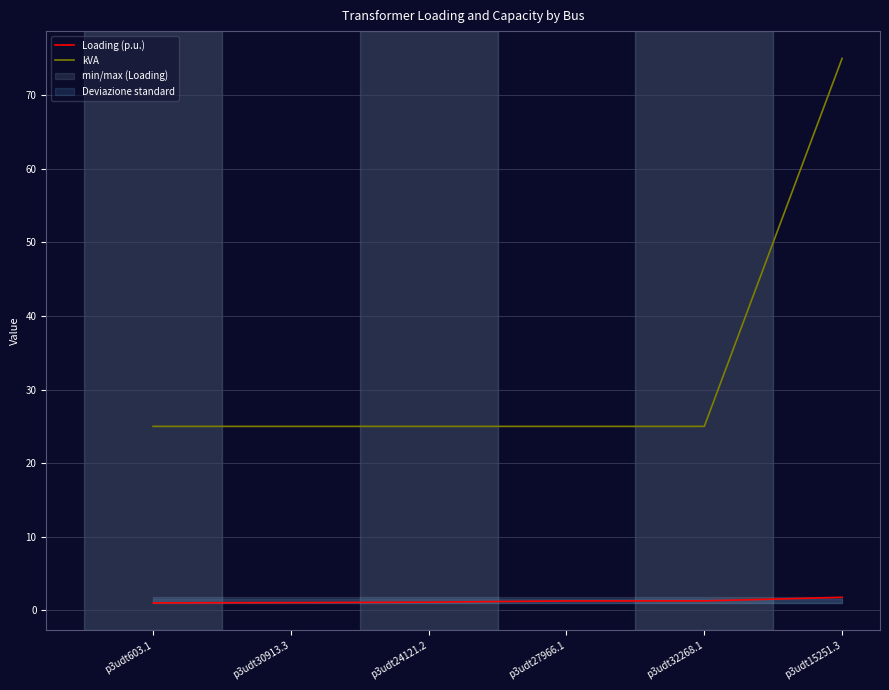

Reading right to left, what are all the values shown in this chart?

Loading (p.u.): 1.8	1.3	1.3	1.1	1.1	1.0
kVA: 75.0	25.0	25.0	25.0	25.0	25.0